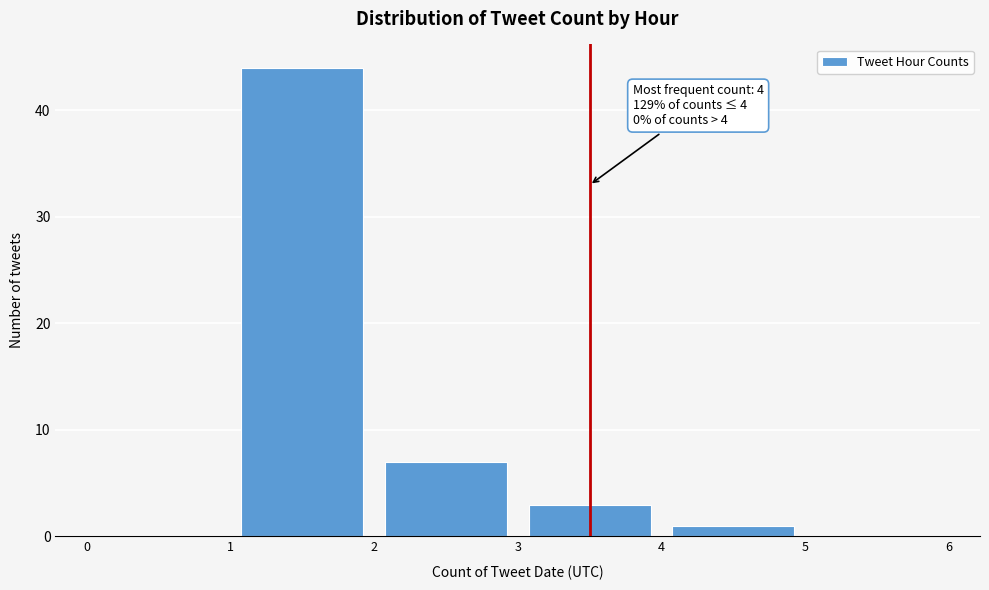

Over which range of the x-axis is the bar tallest?

1 to 2